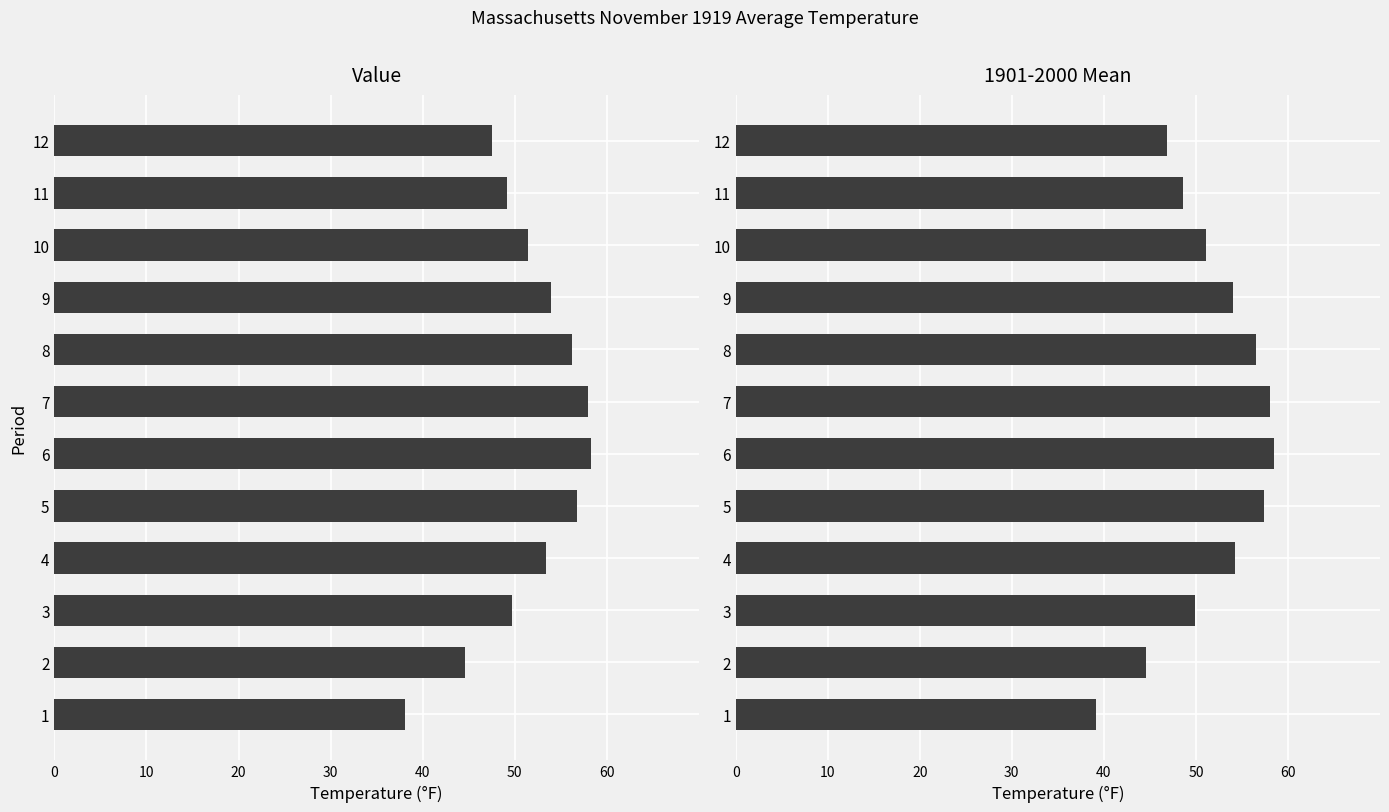

How many data points in 1901-2000 Mean are above 54?

5